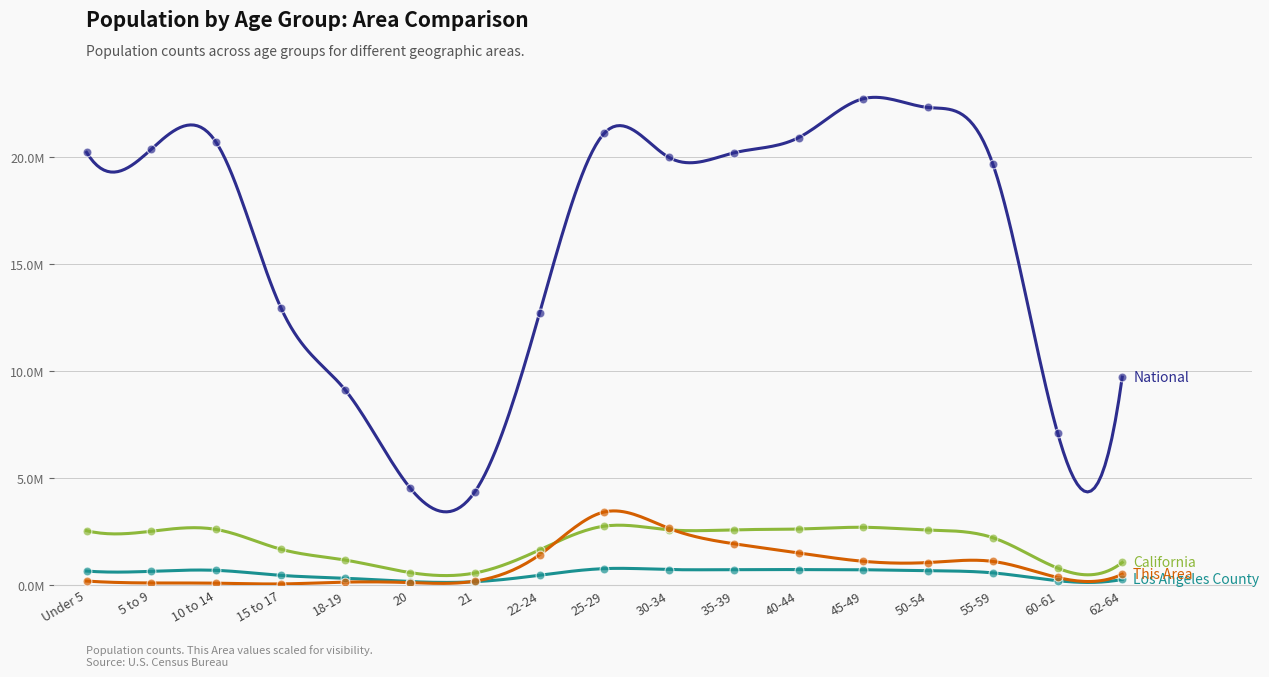

Is the value of Los Angeles County at 18-19 greater than the value of California at 18-19?

No